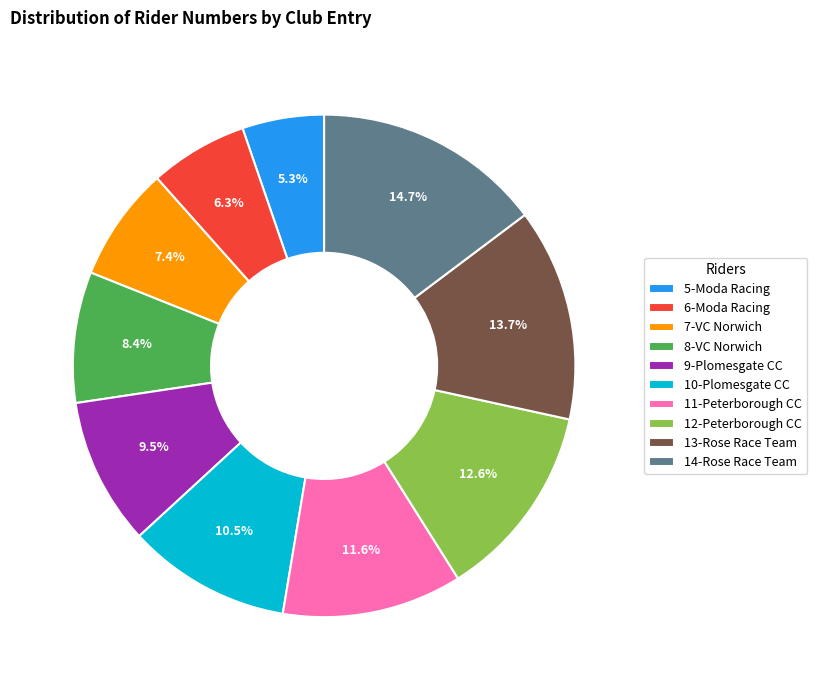

To the nearest percent, what percentage of the pie is 13-Rose Race Team?

14%